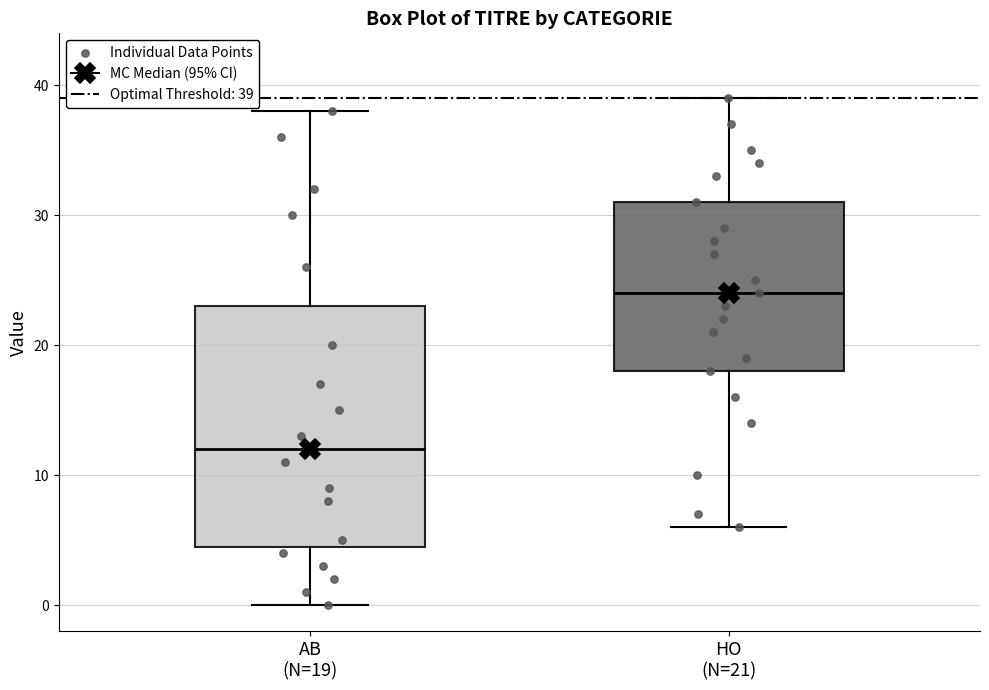

Reading left to right, transcribe this box plot: for each box, give where its median line is, the range the box spans, and where its two whiskers end, as read against the y-axis. The values are not printed on the chart, so give them approximately, as read against the axis.

AB (N=19): median 12, box 5 to 23, whiskers 0 to 38
HO (N=21): median 24, box 18 to 31, whiskers 6 to 39